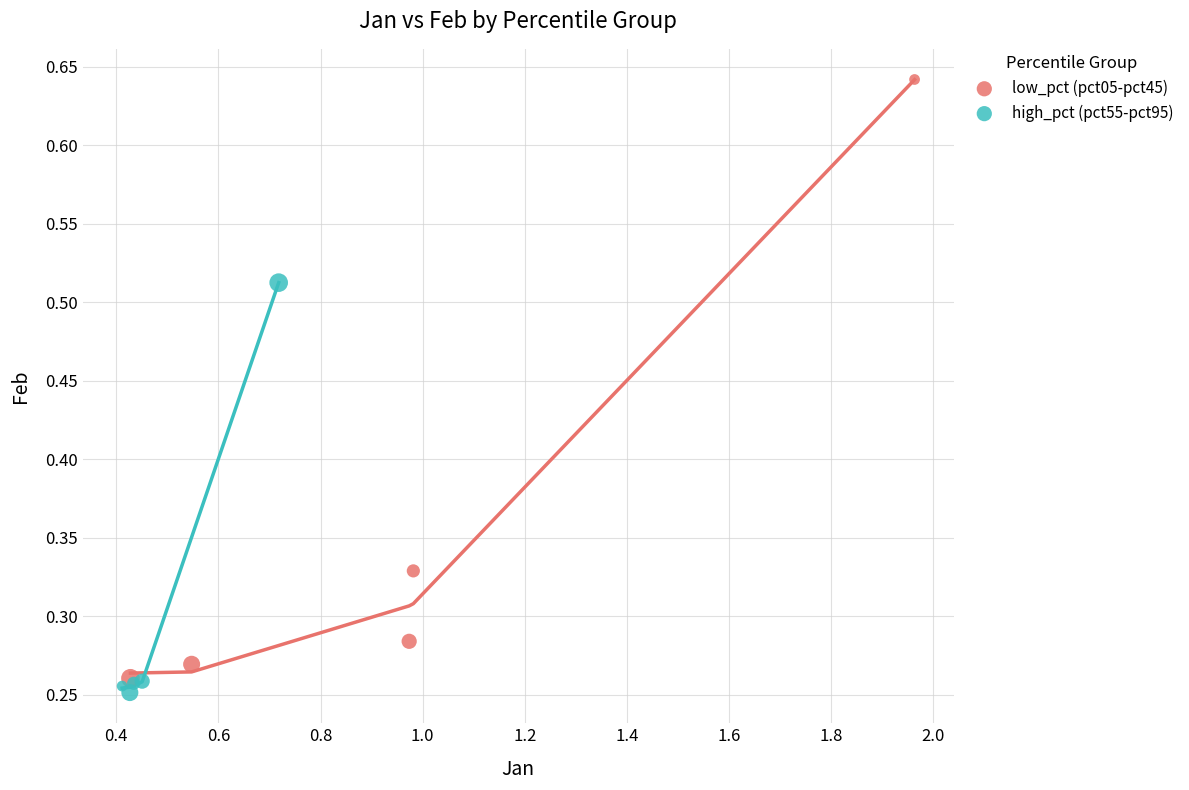

Which series has the widest spread of Y values?

low_pct (pct05-pct45)